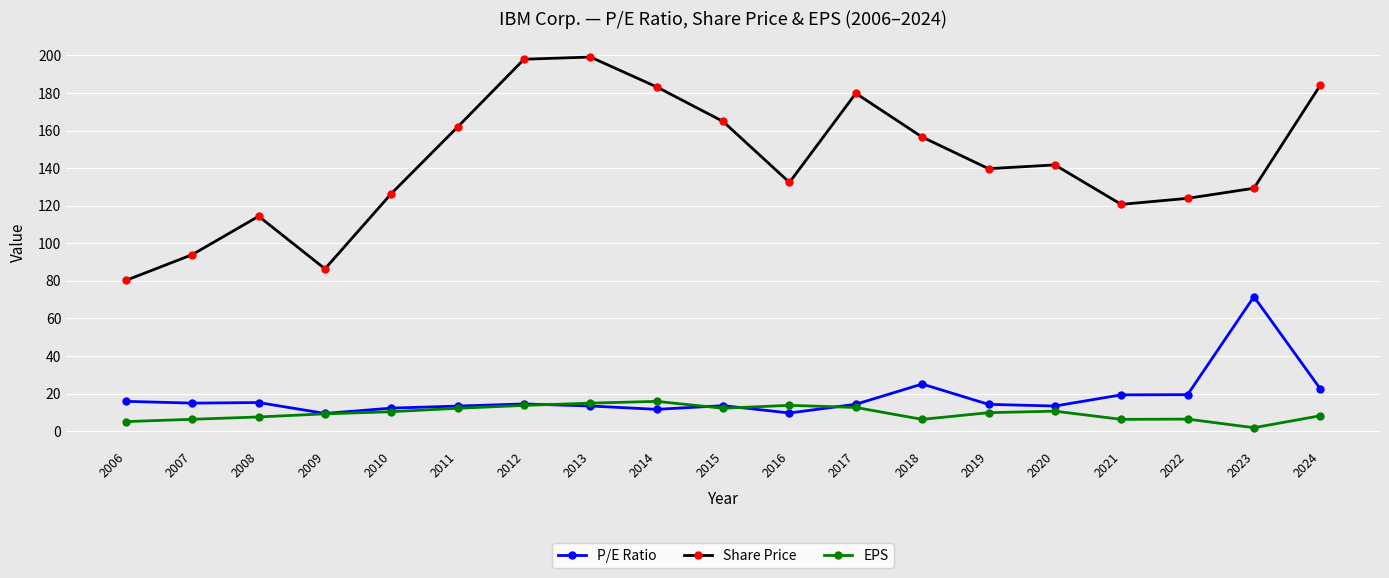

The value of Share Price at 2015 is 164.8. True or false?

True